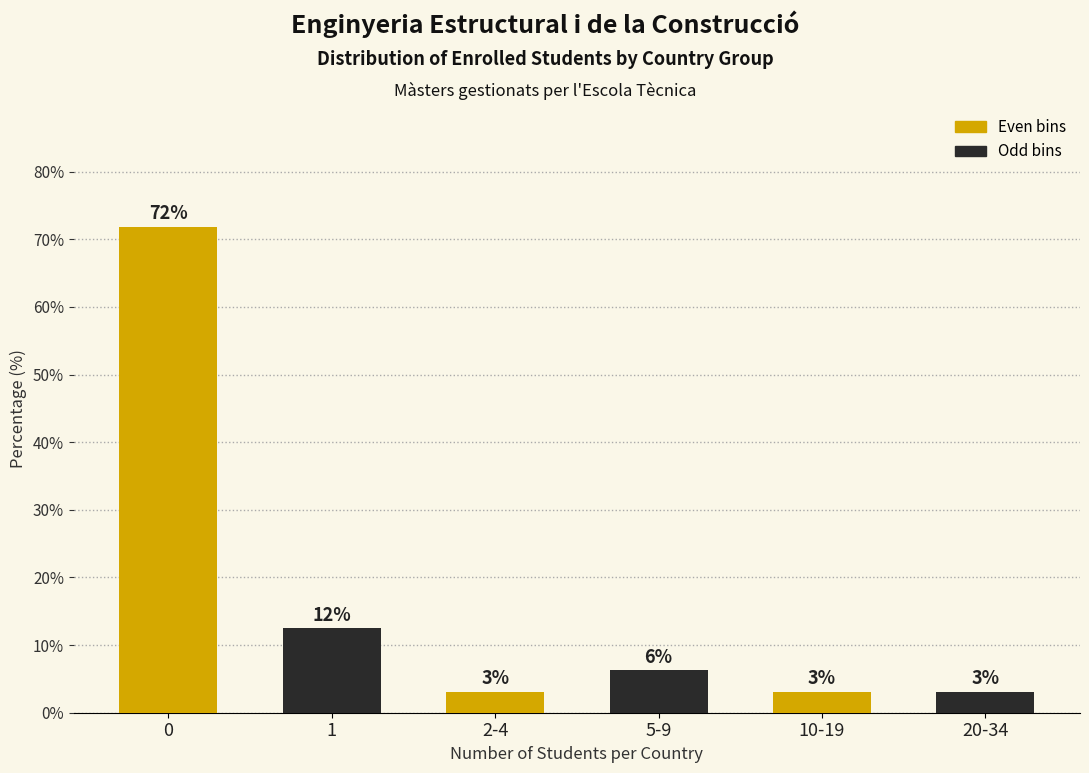

Are the bars horizontal?

No